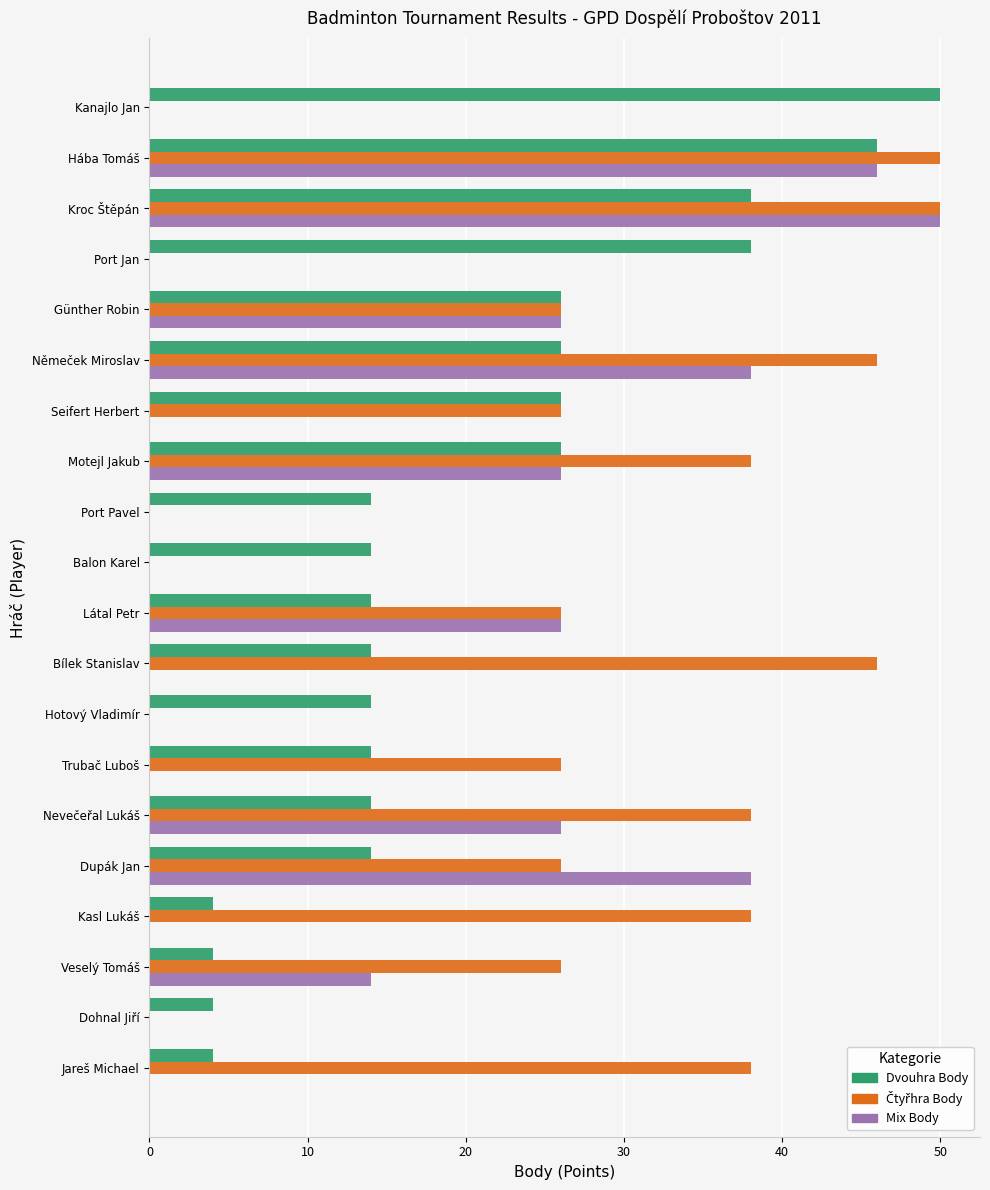

What is the sum of the Dvouhra Body values at Seifert Herbert and Látal Petr?

40